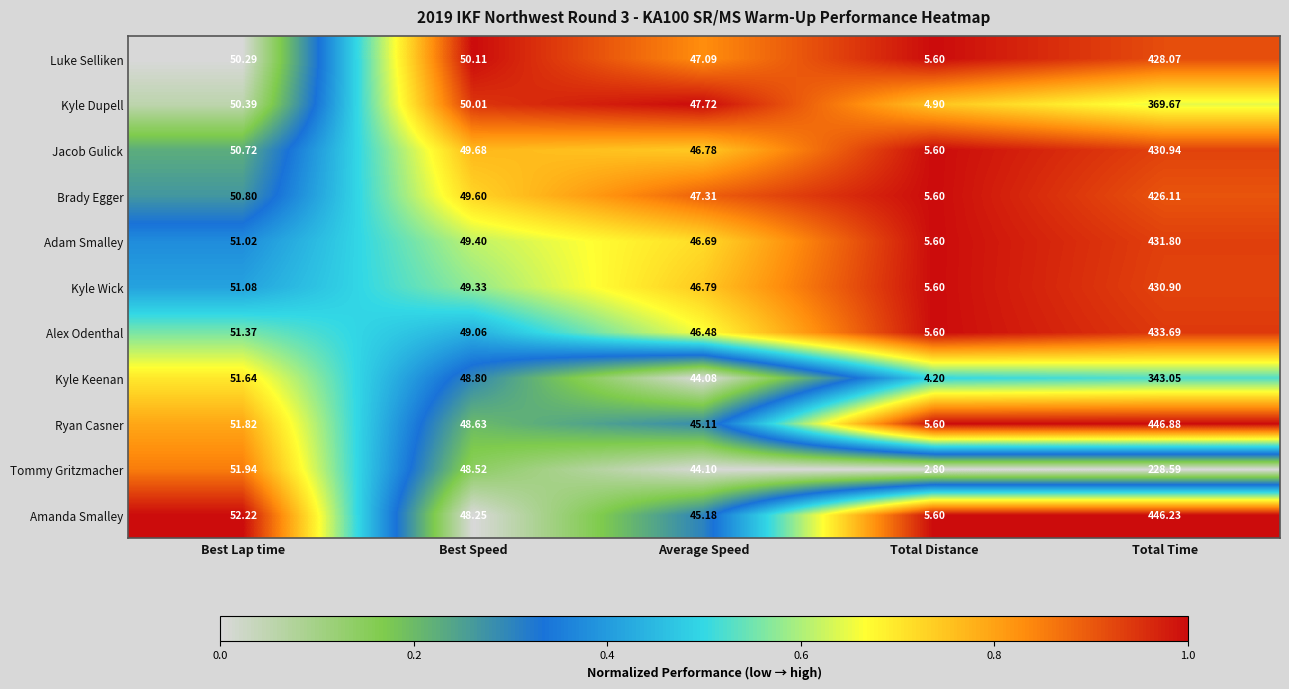

At which label does Ryan Casner first exceed 48?

Best Lap time